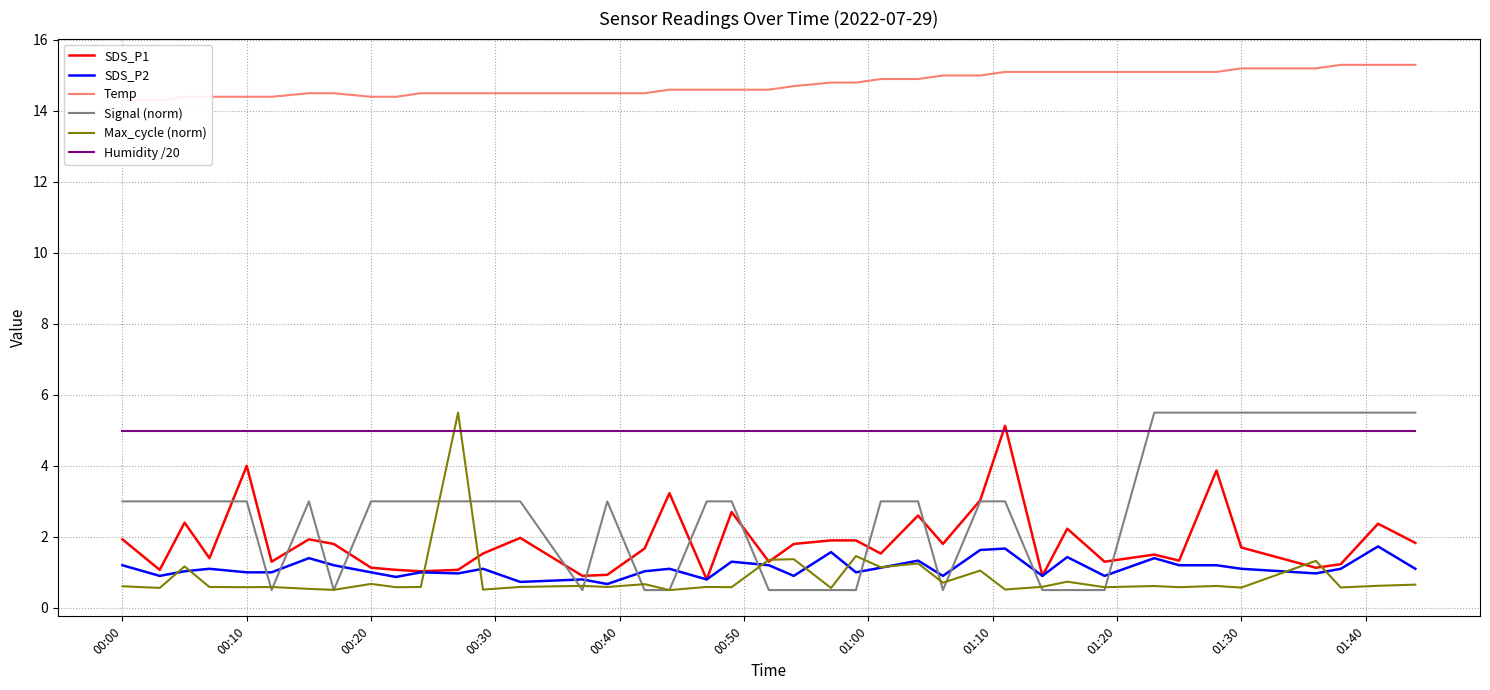

Which series has the widest spread of values?

Signal (norm)